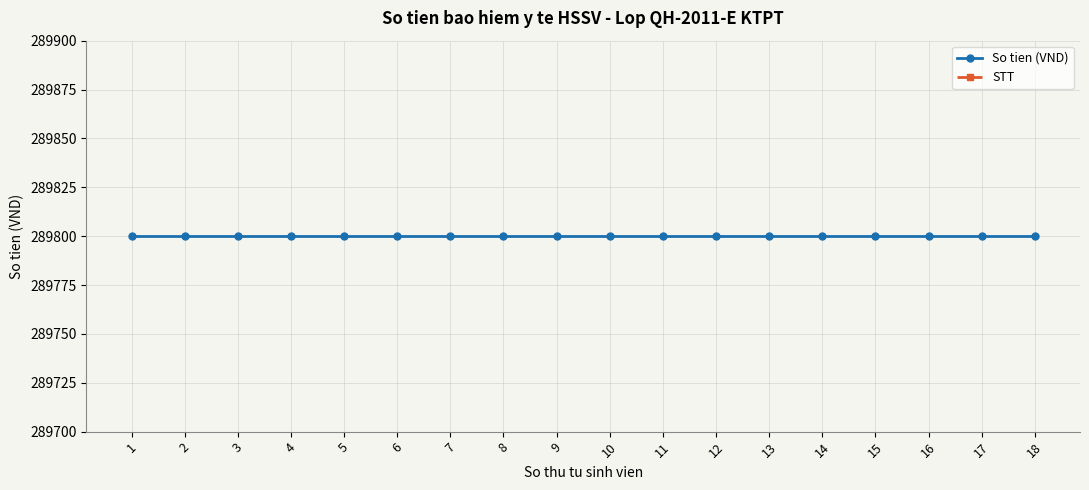

At which label does STT first exceed 10?

11